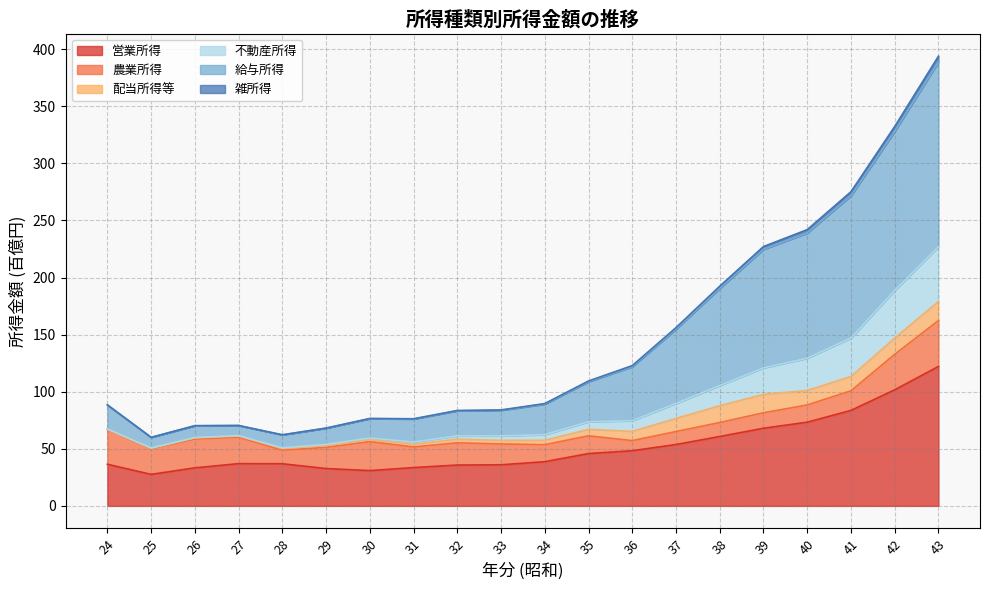

At which category is the sum across all series the highest?

43